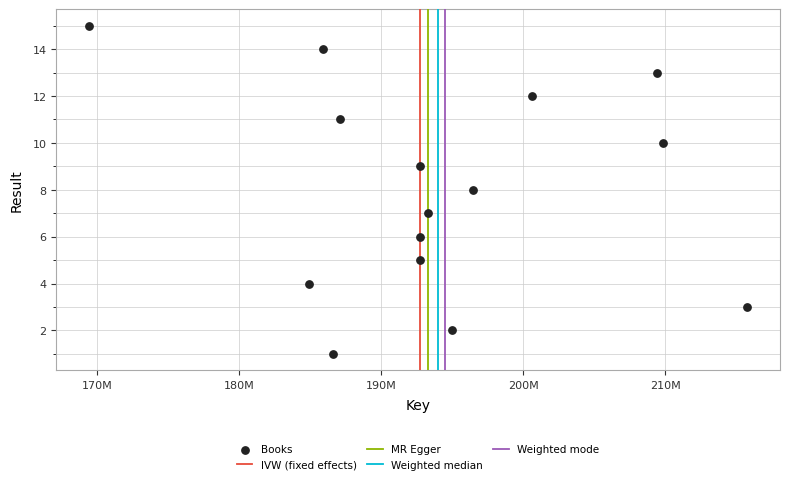

What is the range of X values (max minus min)?

46326484